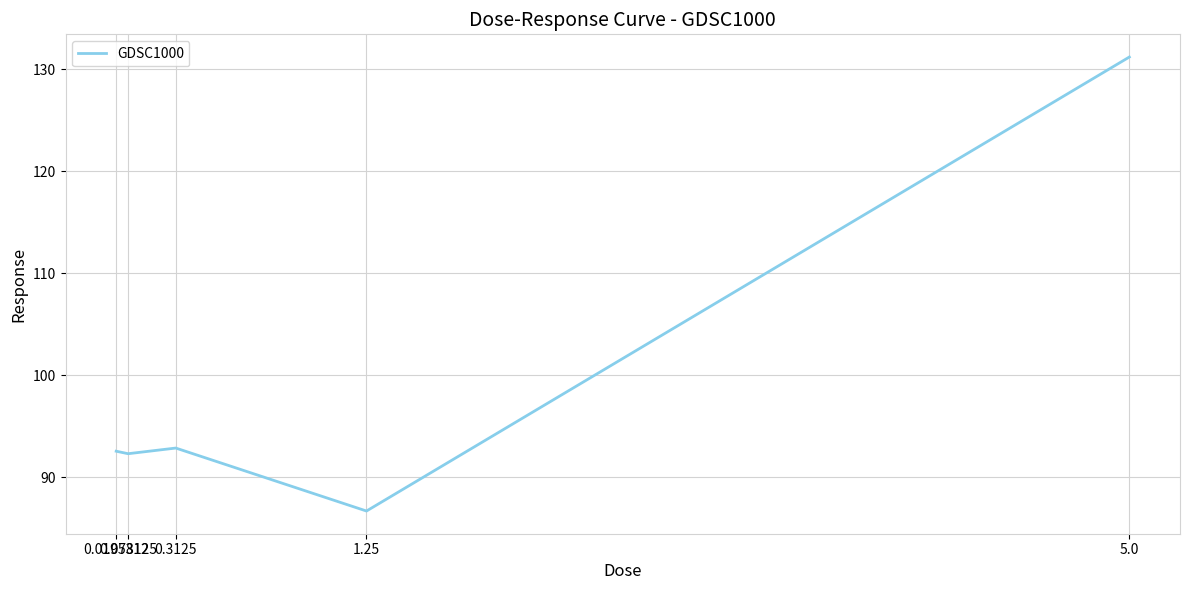

Reading left to right, what are all the values shown in this chart?

0.0195312=92.6	0.078125=92.3	0.3125=92.9	1.25=86.7	5.0=131.2